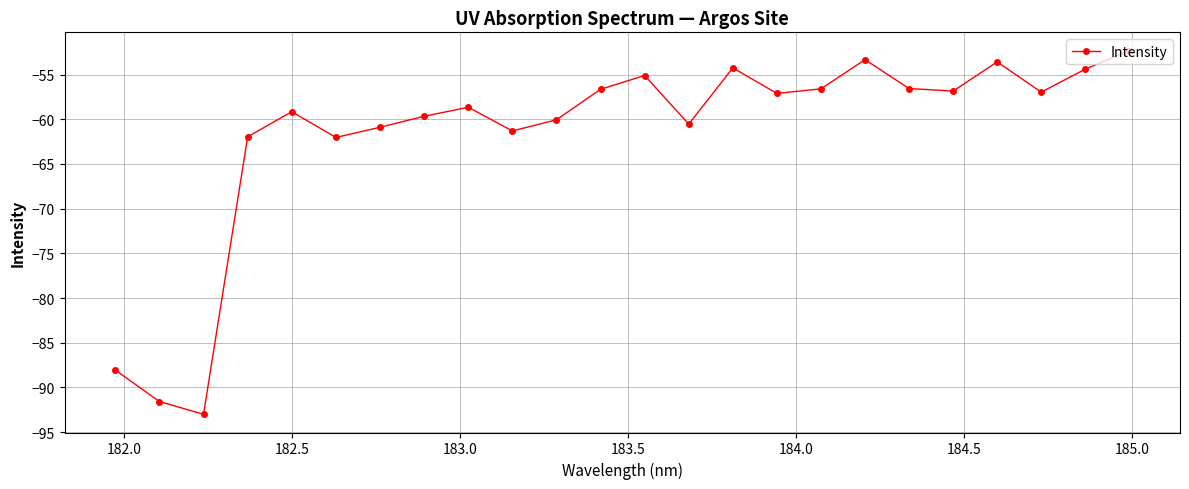

What is the difference between the second highest and second lowest values?

38.2